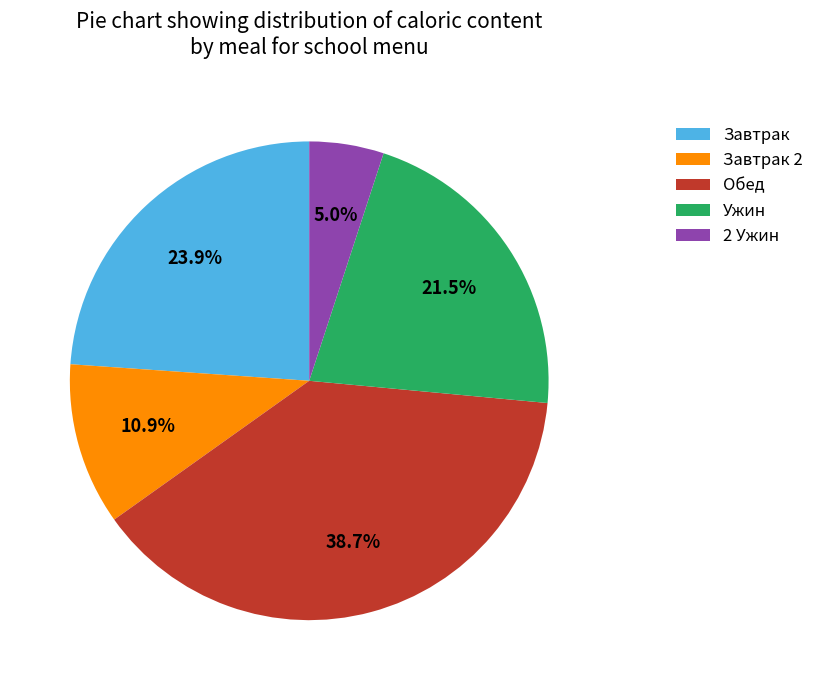

Does 2 Ужин represent more than half of the total?

No